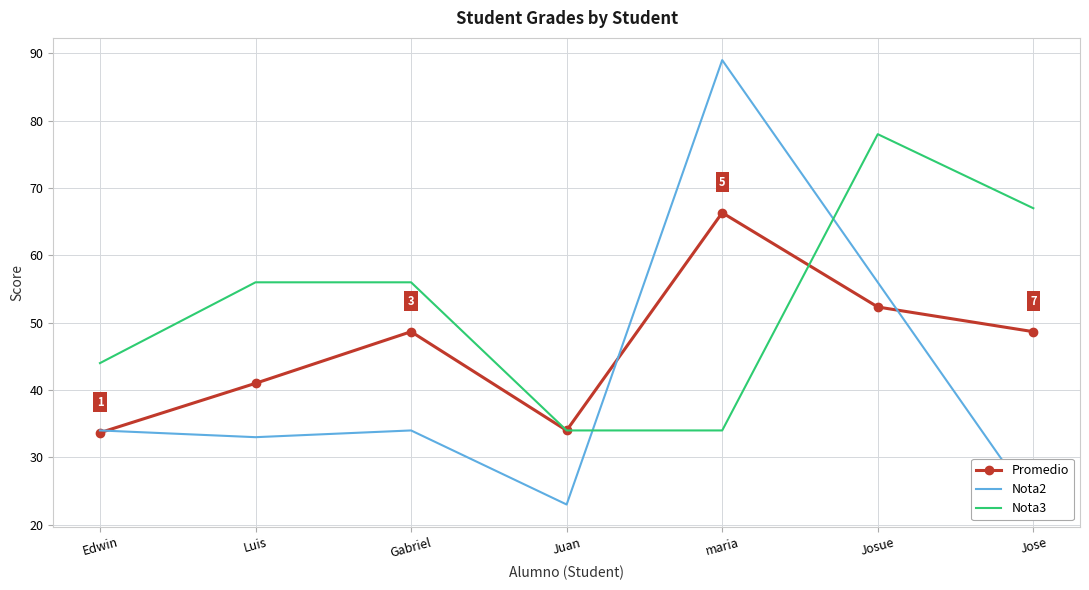

How many distinct data groups are displayed?

3